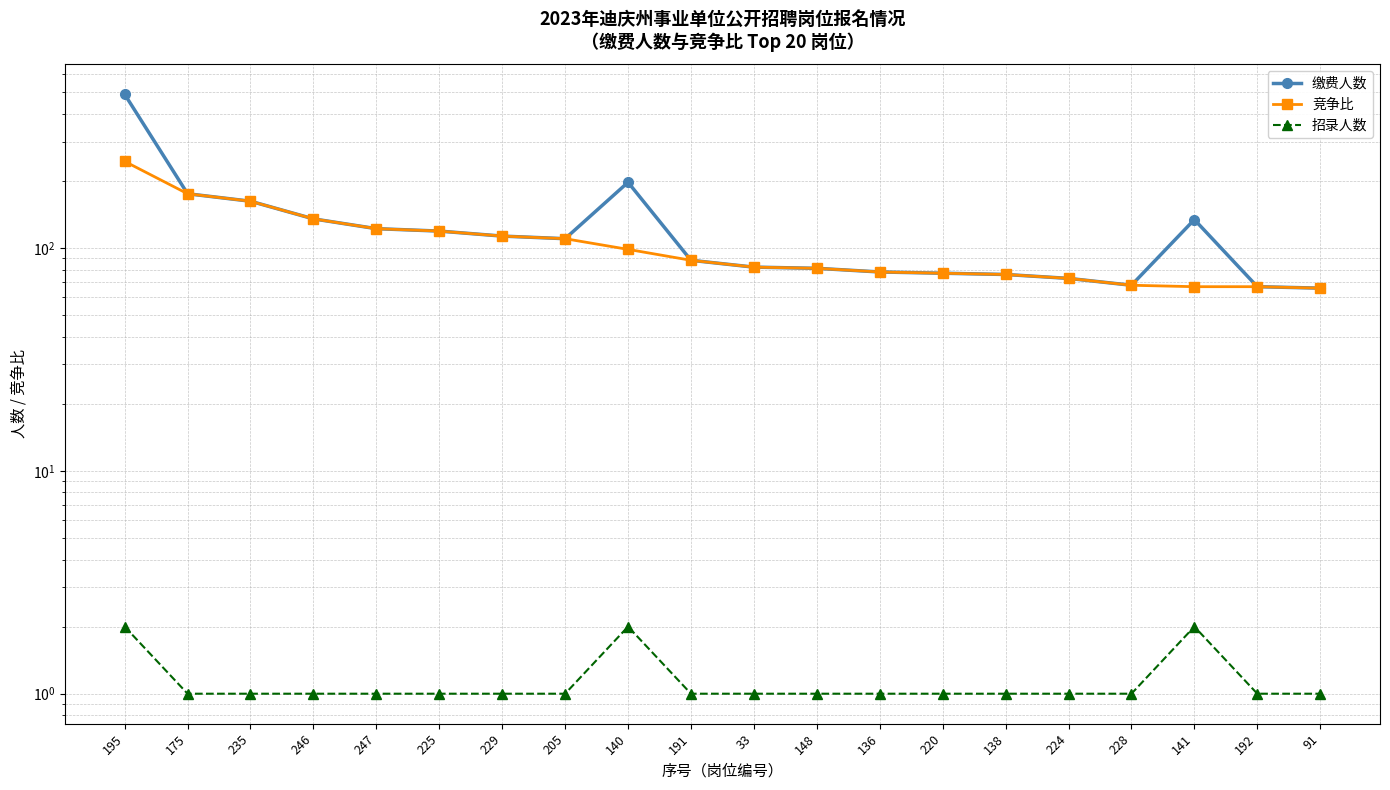

Which series has the largest total across all categories?

缴费人数